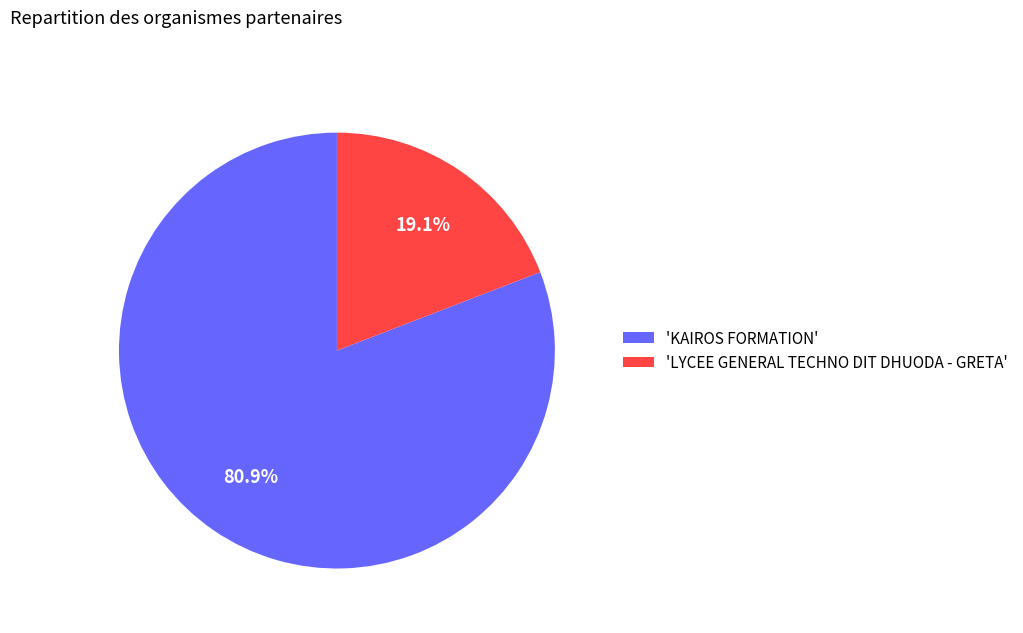

Rank the categories by value from highest to lowest.

'KAIROS FORMATION', 'LYCEE GENERAL TECHNO DIT DHUODA - GRETA'